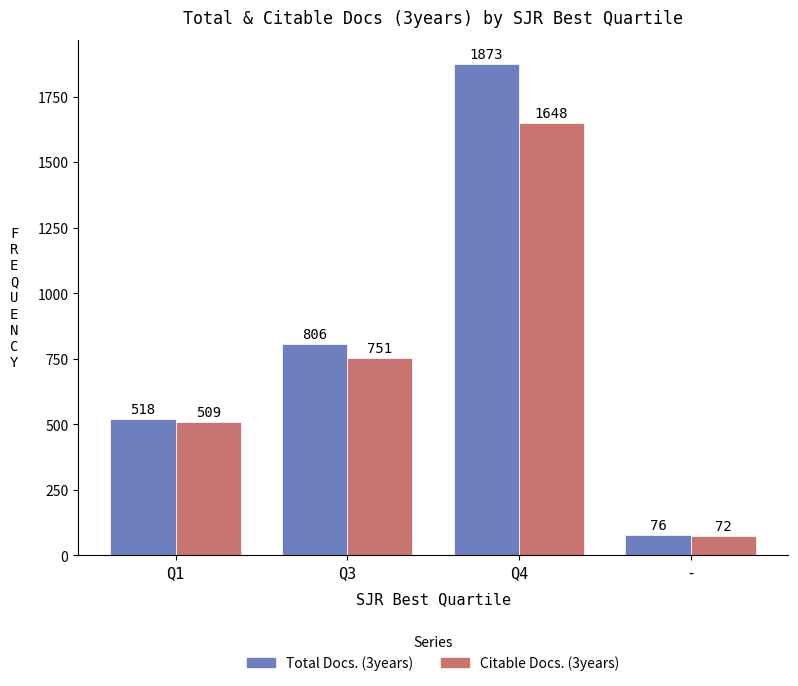

Are the bars grouped side by side (vs. stacked)?

Yes